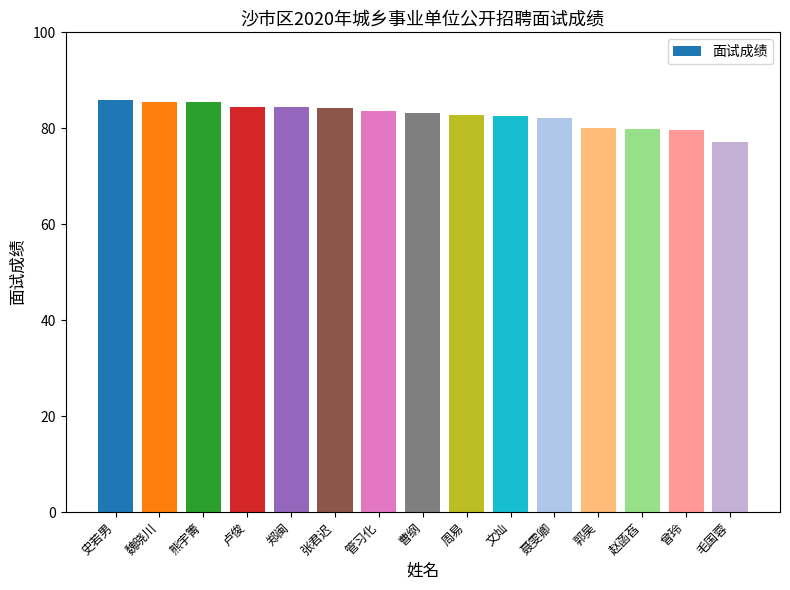

What is the label of the 15th bar from the left?

毛国蓉